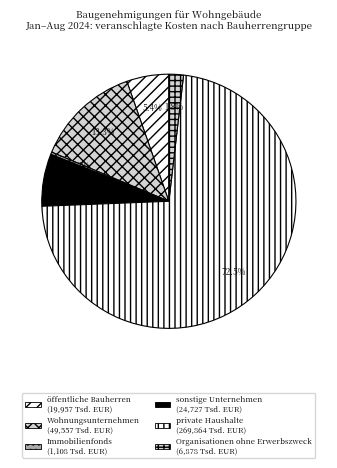

To the nearest percent, what percentage of the pie is sonstige Unternehmen?

7%